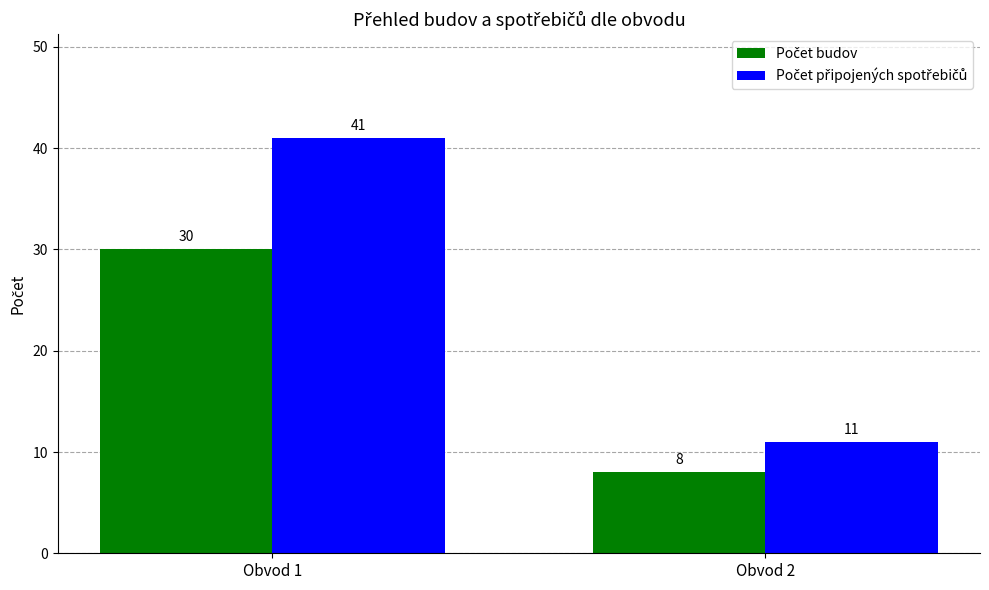

At how many categories does at least one series exceed 10?

2